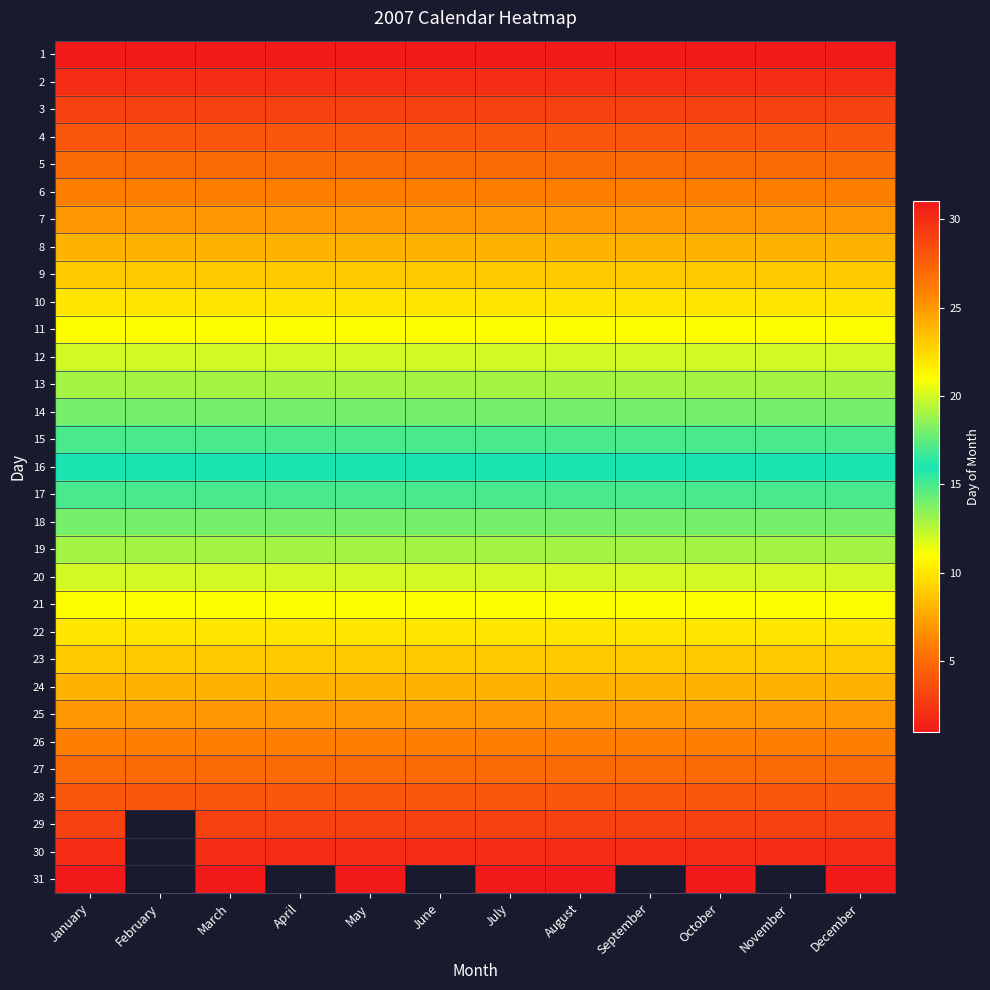

Is it true that 20 equals 7.2 at September?

False